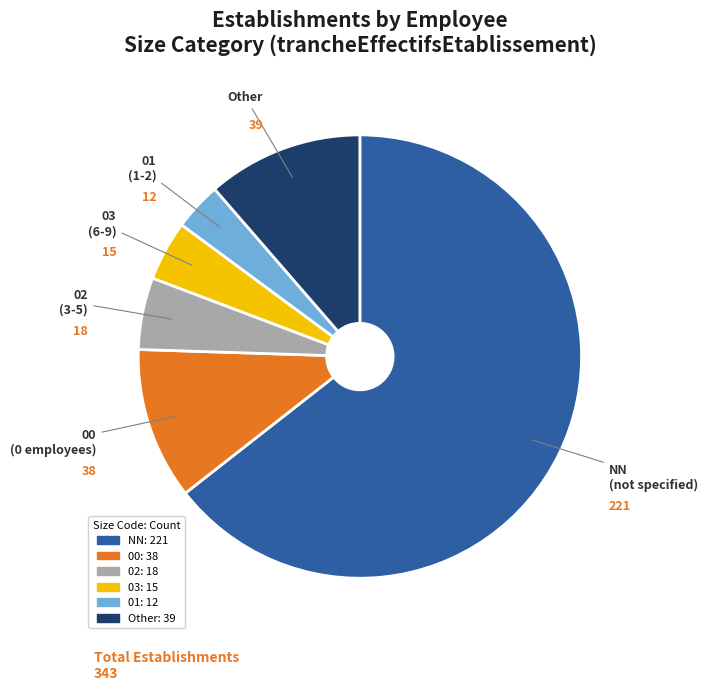

Does any single category account for the majority?

Yes